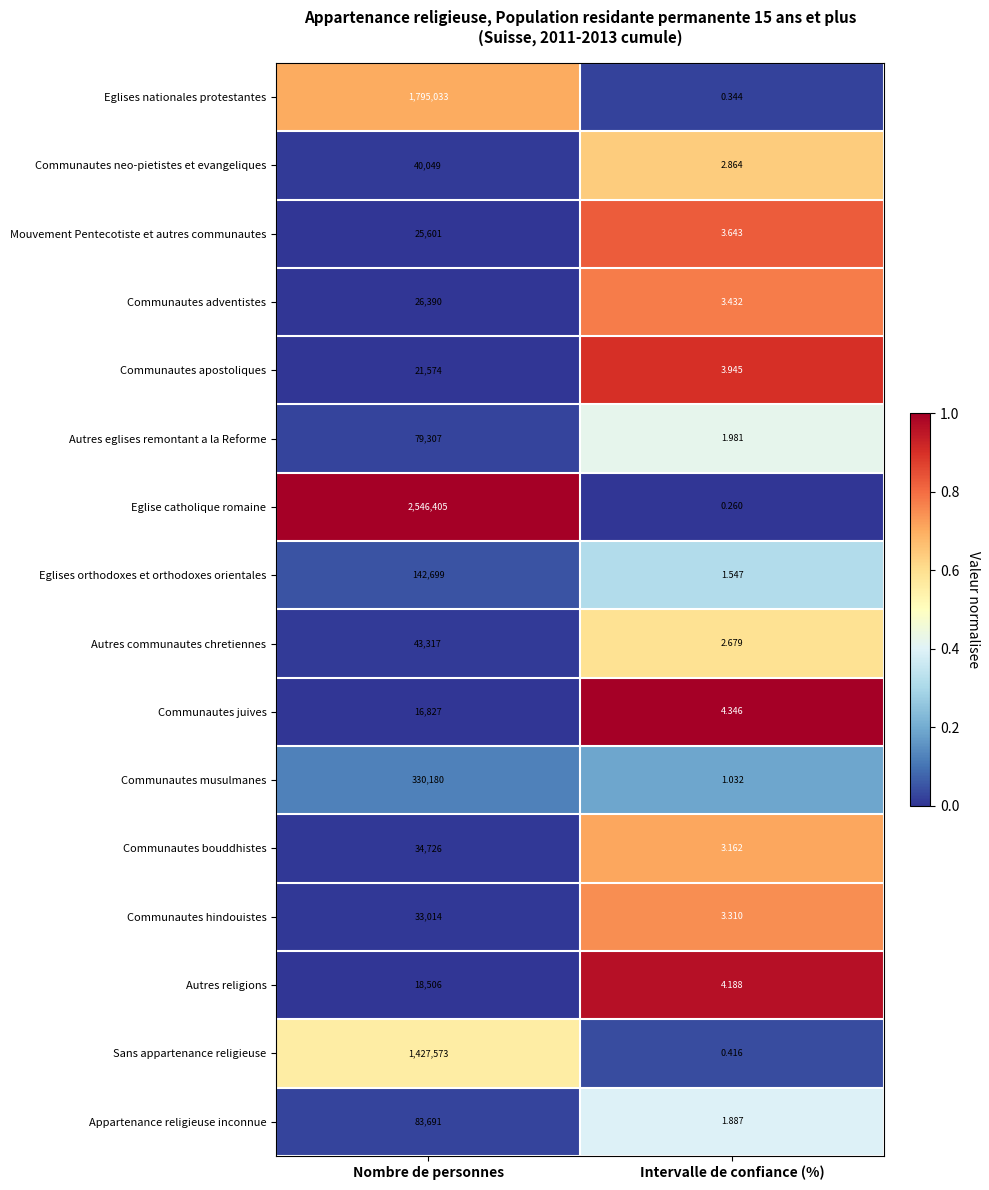

Which series has the widest spread of values?

Eglise catholique romaine